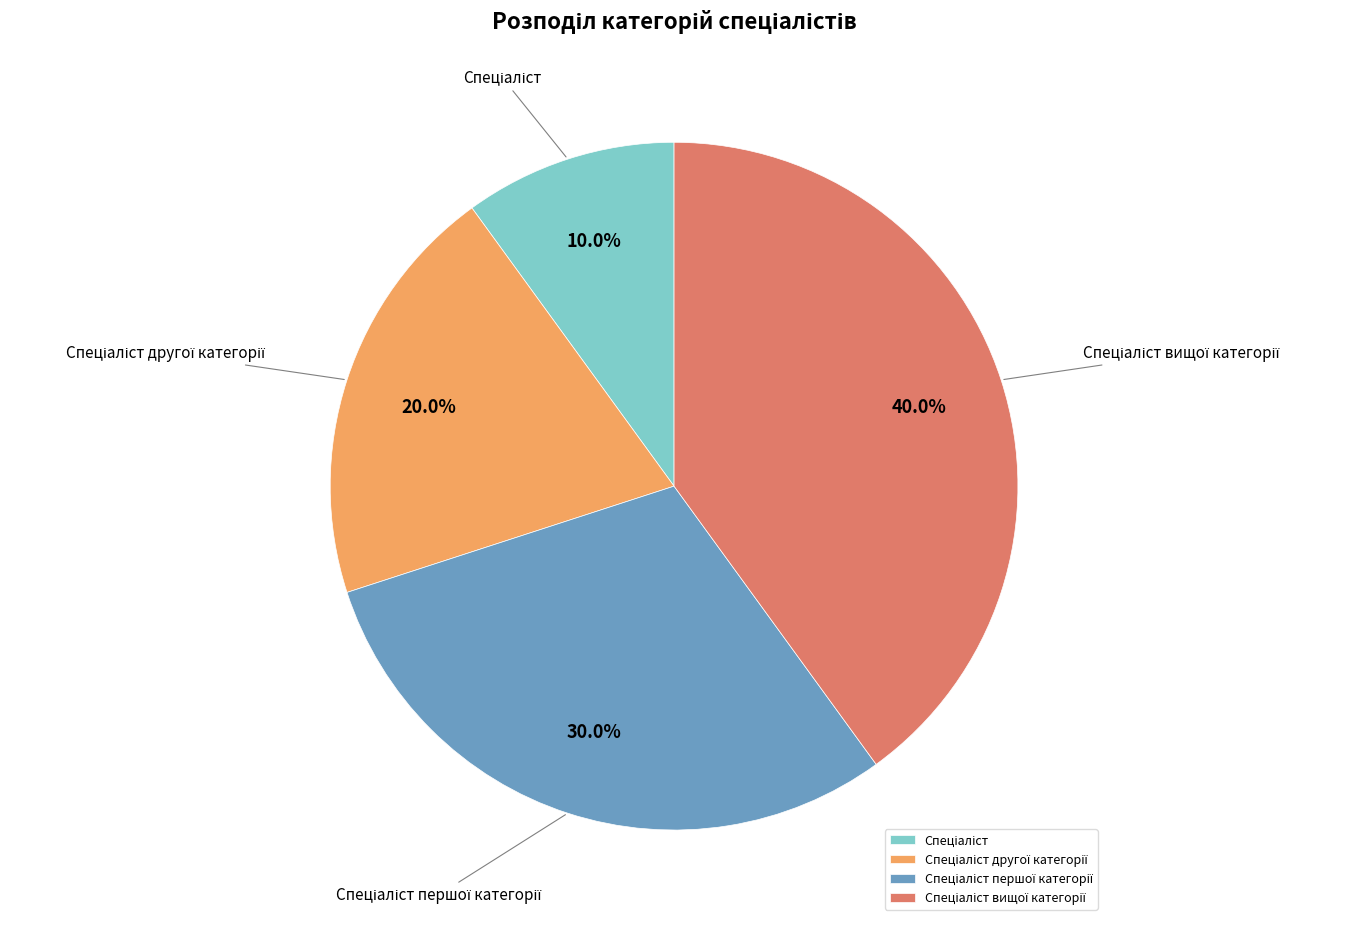

Does any single category account for the majority?

No